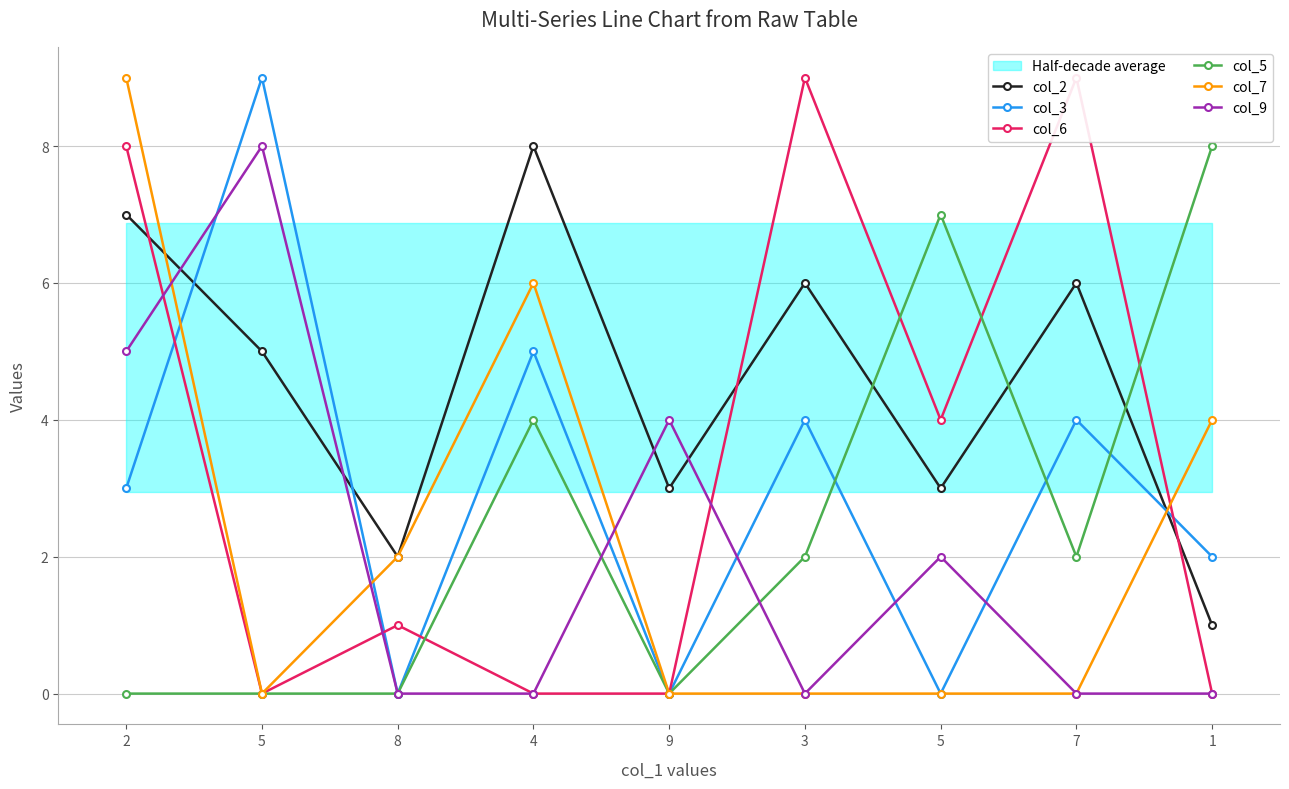

What is the total value across all series at 5?

22